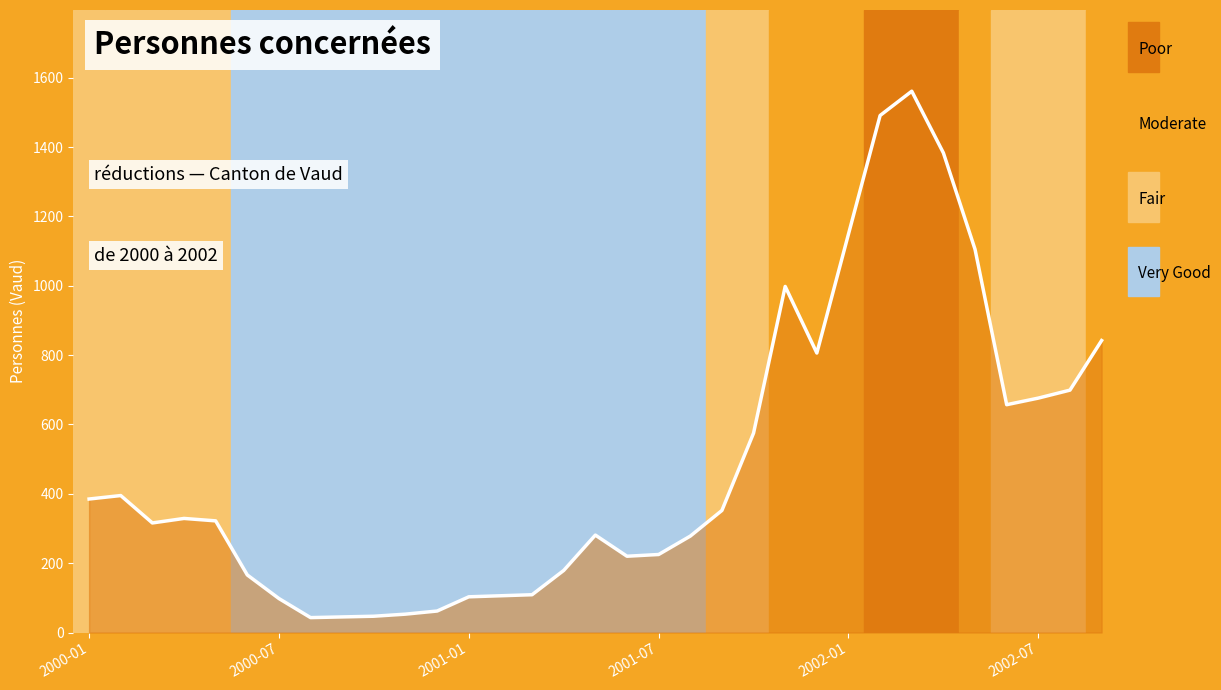

What is the greatest value displayed?

1561